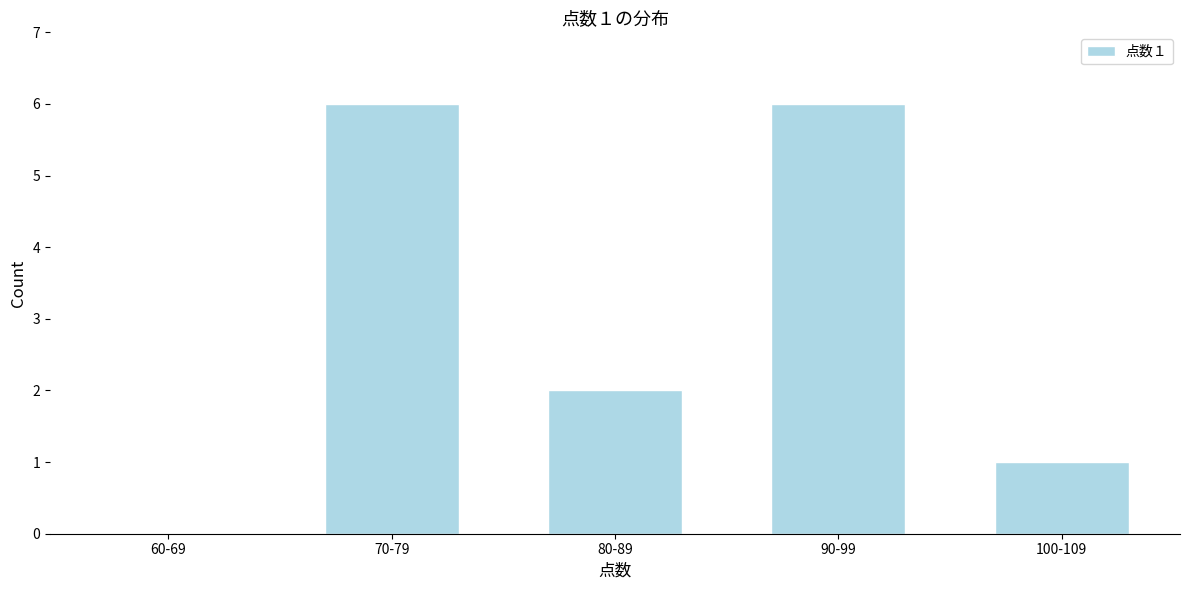

Reading right to left, list all the values displayed in this chart.

100-109=1	90-99=6	80-89=2	70-79=6	60-69=0